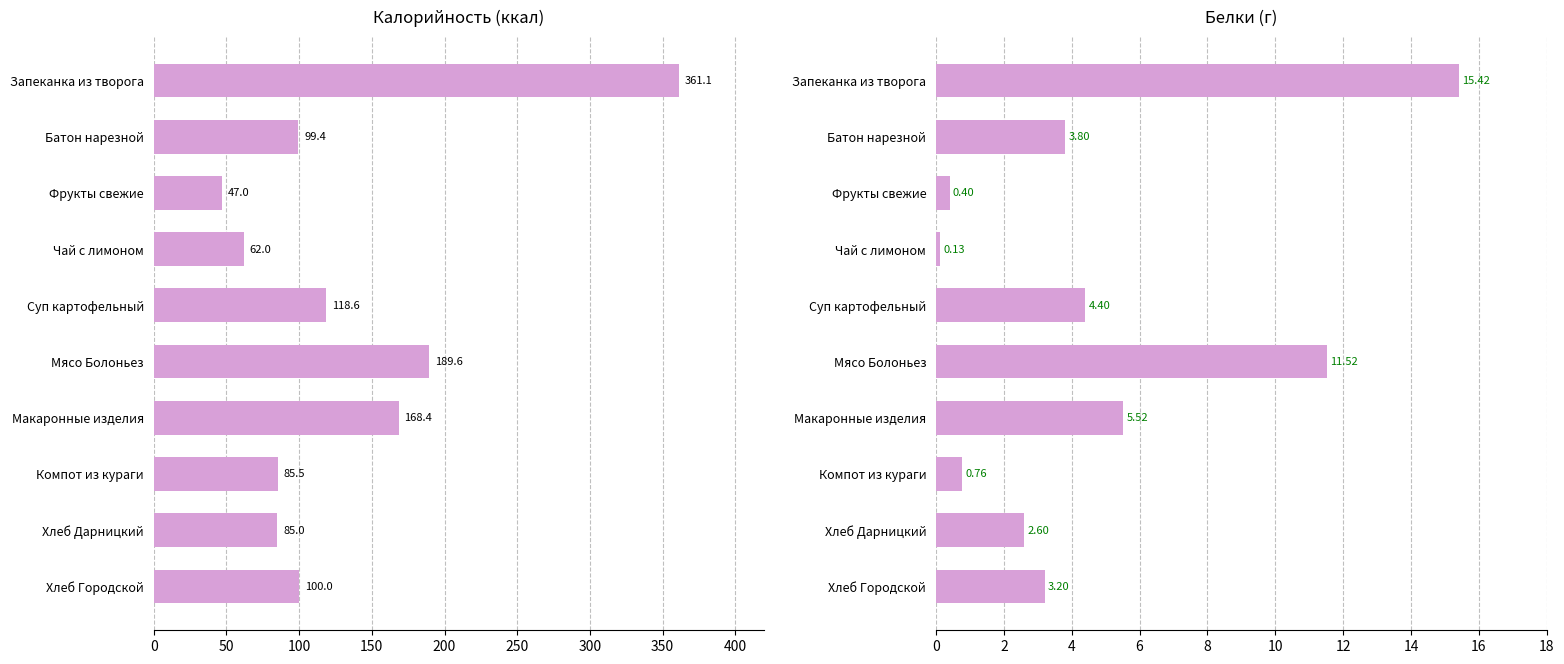

What is the average value of the Белки series?

4.8